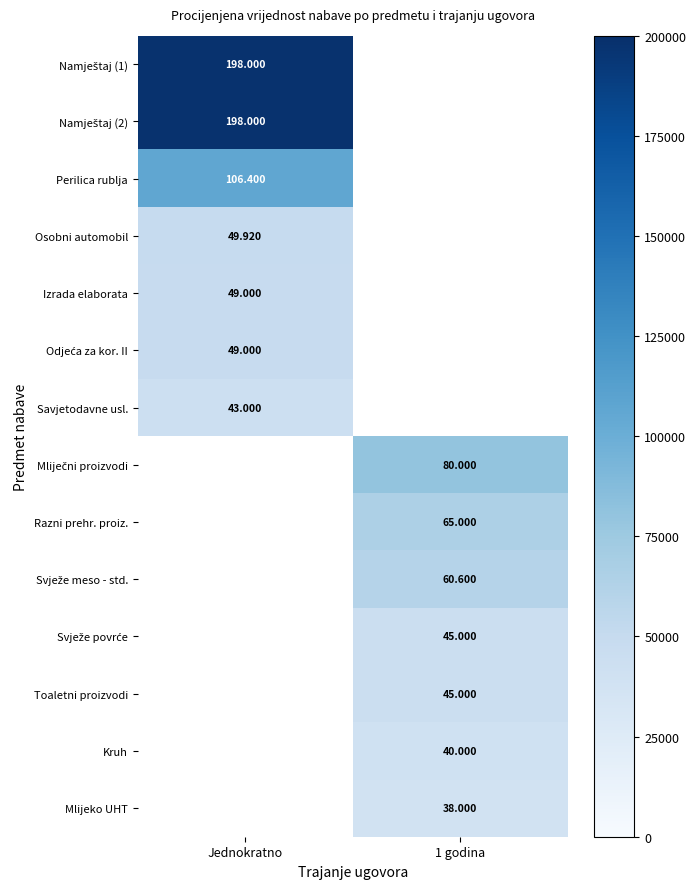

Which has a higher value, Jednokratno or 1 godina?

1 godina